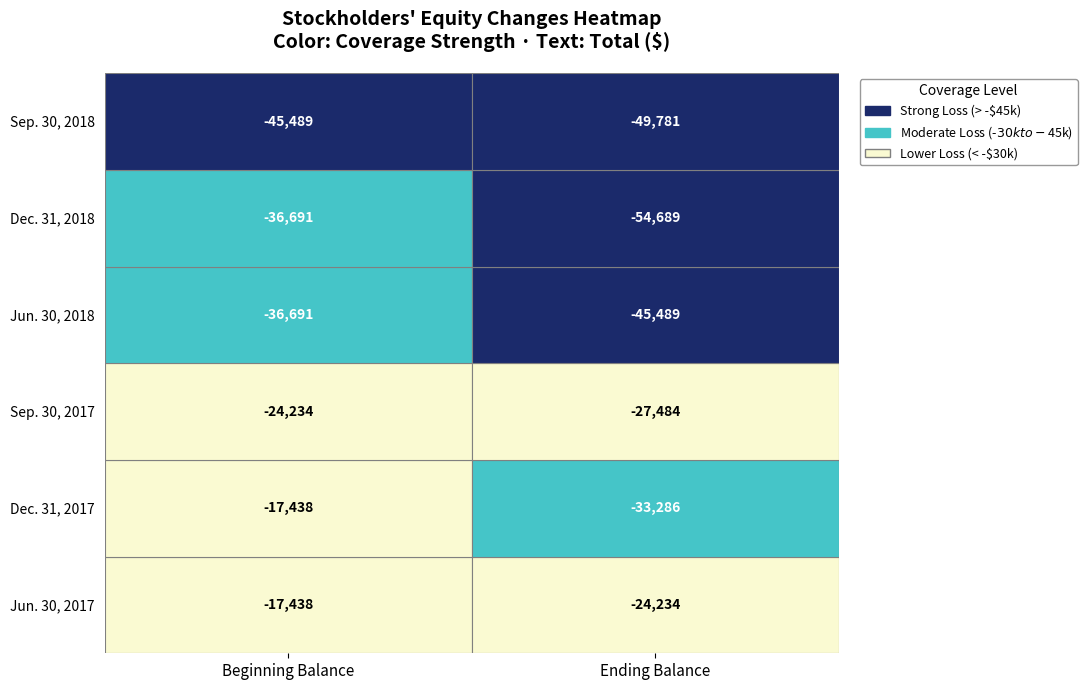

Which series changed the most between Beginning Balance and Ending Balance?

Dec. 31, 2018